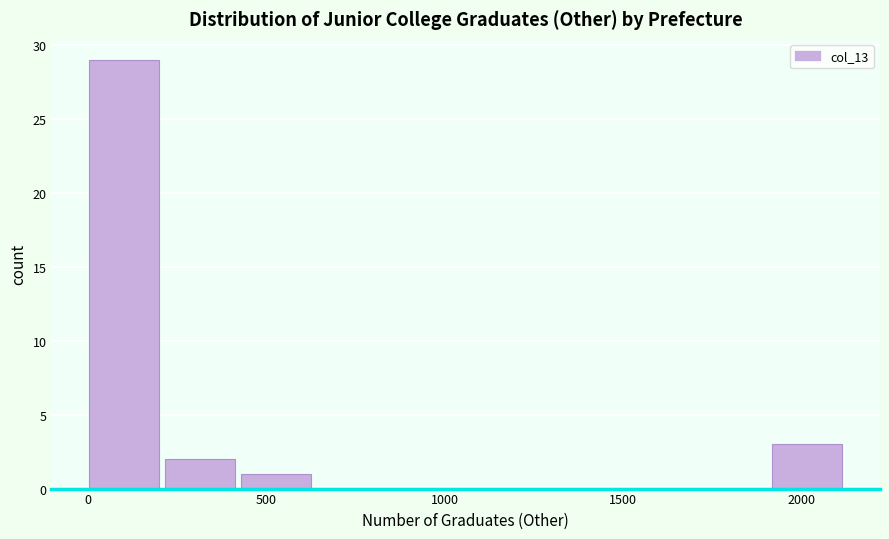

Reading left to right, transcribe this chart: for each bar, give the range it covers on the x-axis and its height. Neither the bar edges nor the heights are printed on the chart, so give them approximately, as read against the axes.

0 to 200: 29
200 to 450: 2
450 to 650: 1
650 to 850: 0
850 to 1050: 0
1050 to 1300: 0
1300 to 1500: 0
1500 to 1700: 0
1700 to 1900: 0
1900 to 2150: 3